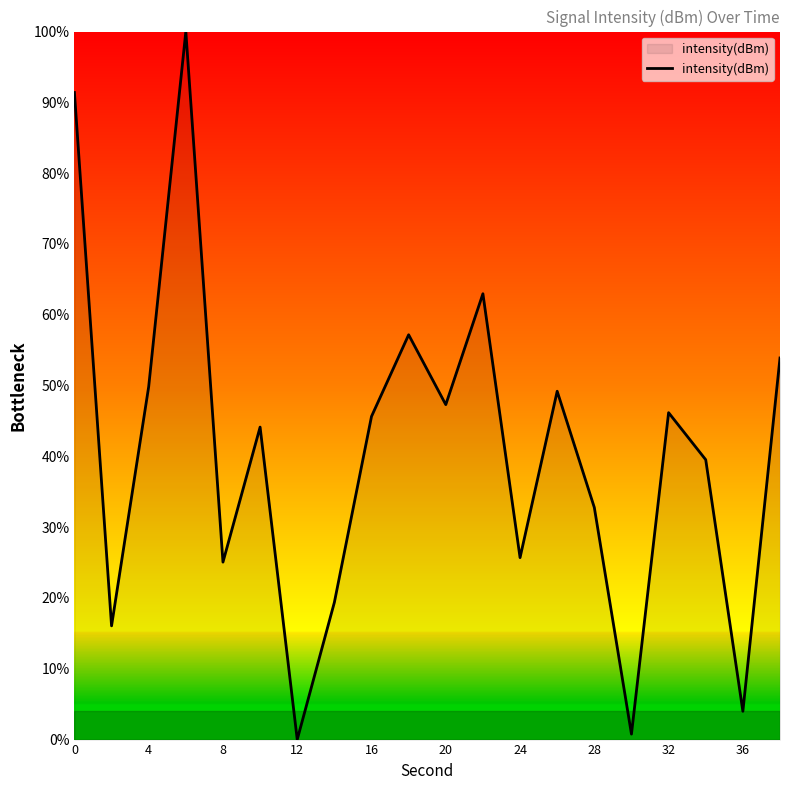

What is the difference between the maximum and minimum values?

100.0